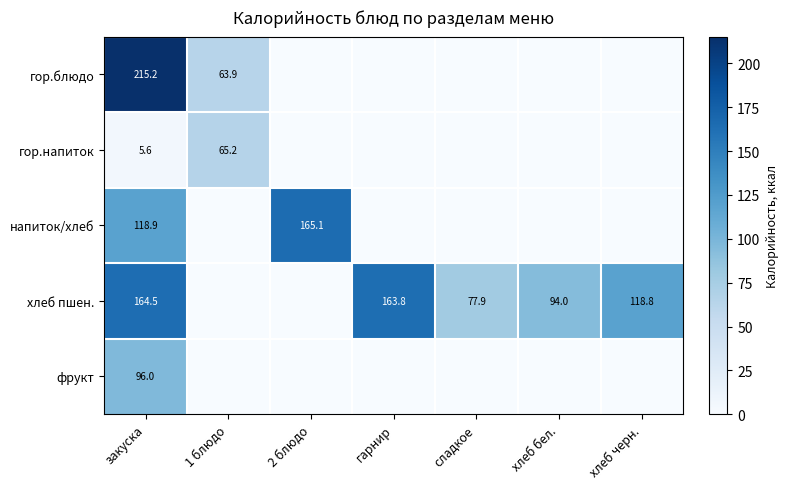

At which label is гор.напиток closest to 32?

закуска